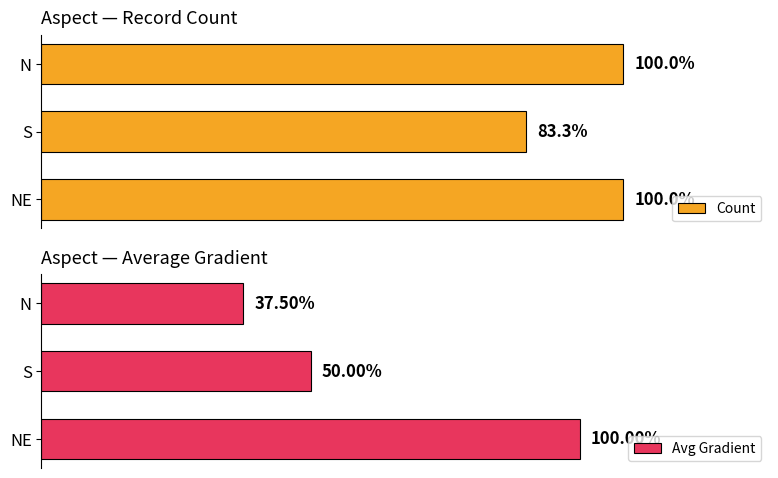

Is it true that Avg Gradient equals 2.7 at 1?

False